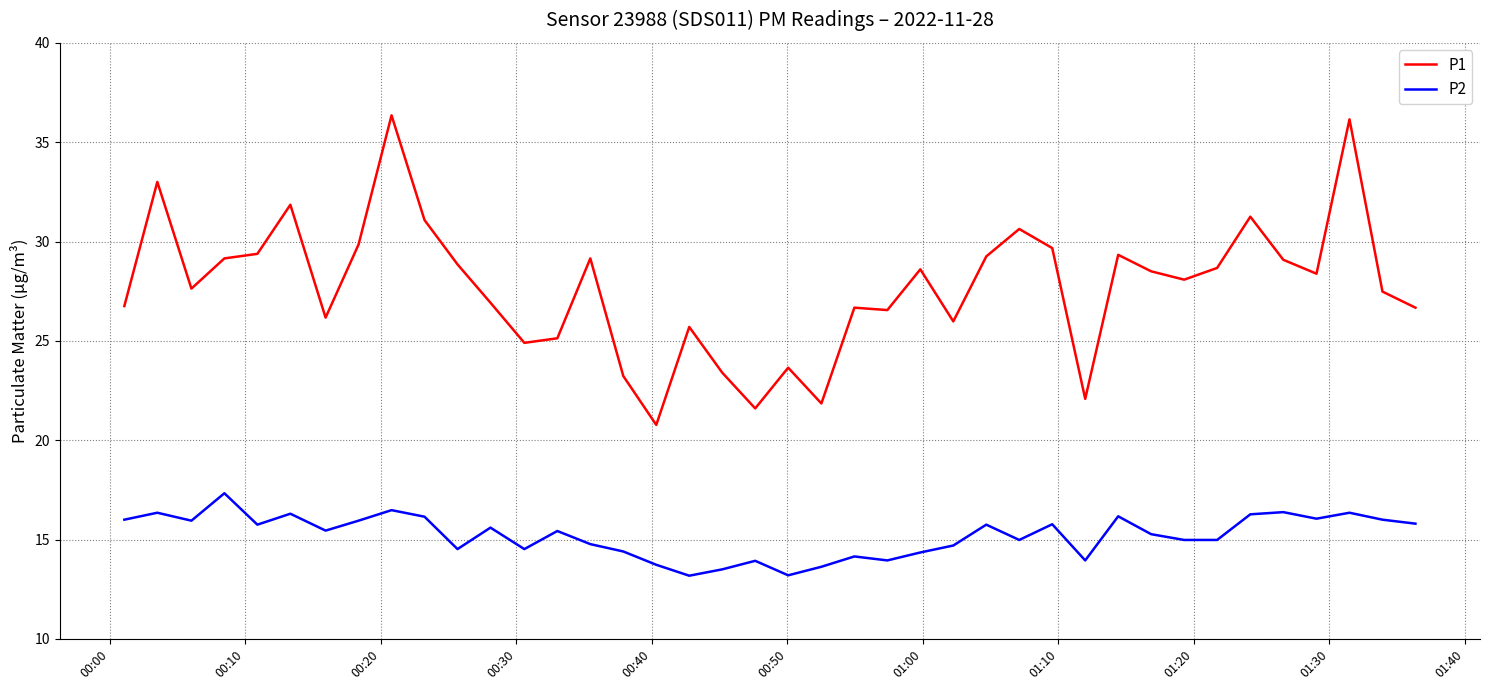

What is the greatest value displayed?

36.4